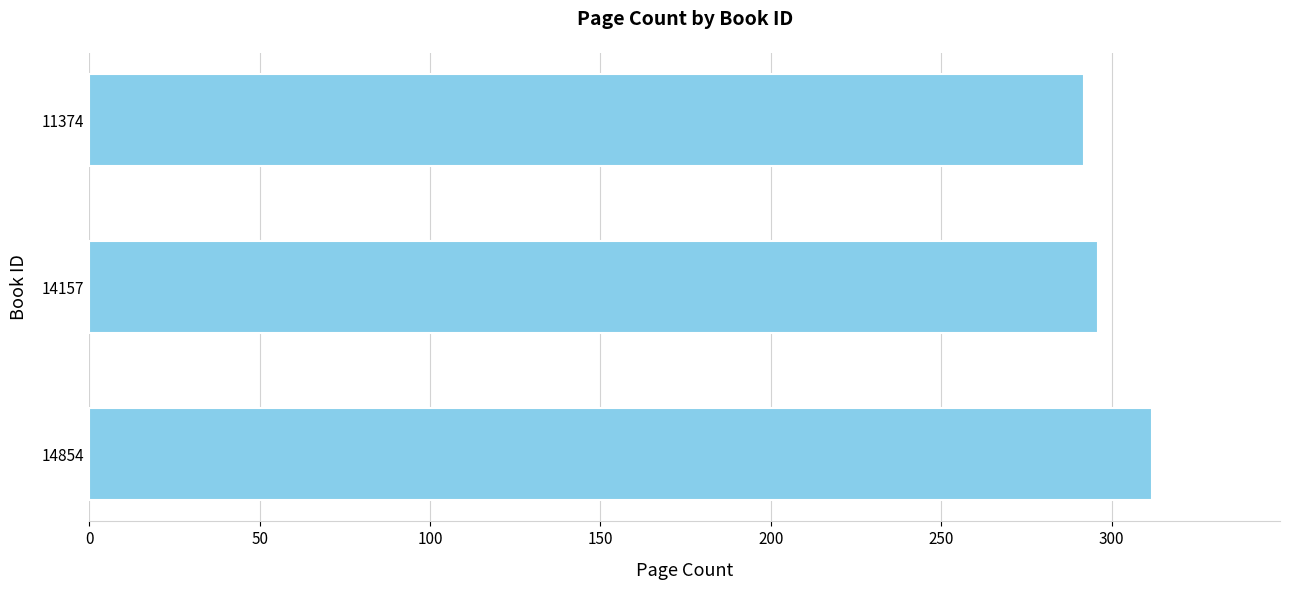

Count the values in the range 292 to 312.

3